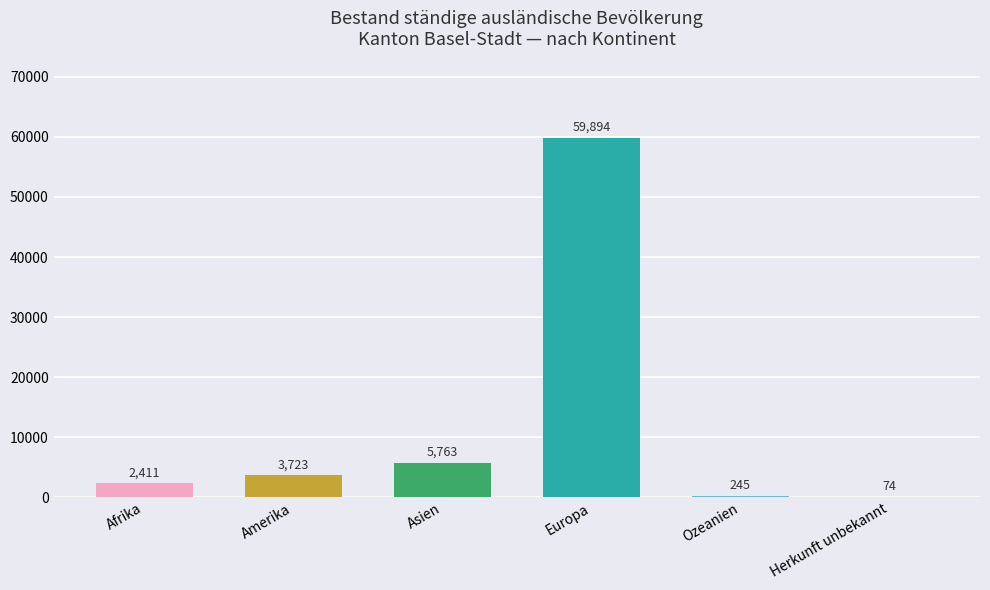

What is the change in value from Europa to Herkunft unbekannt?

-59820